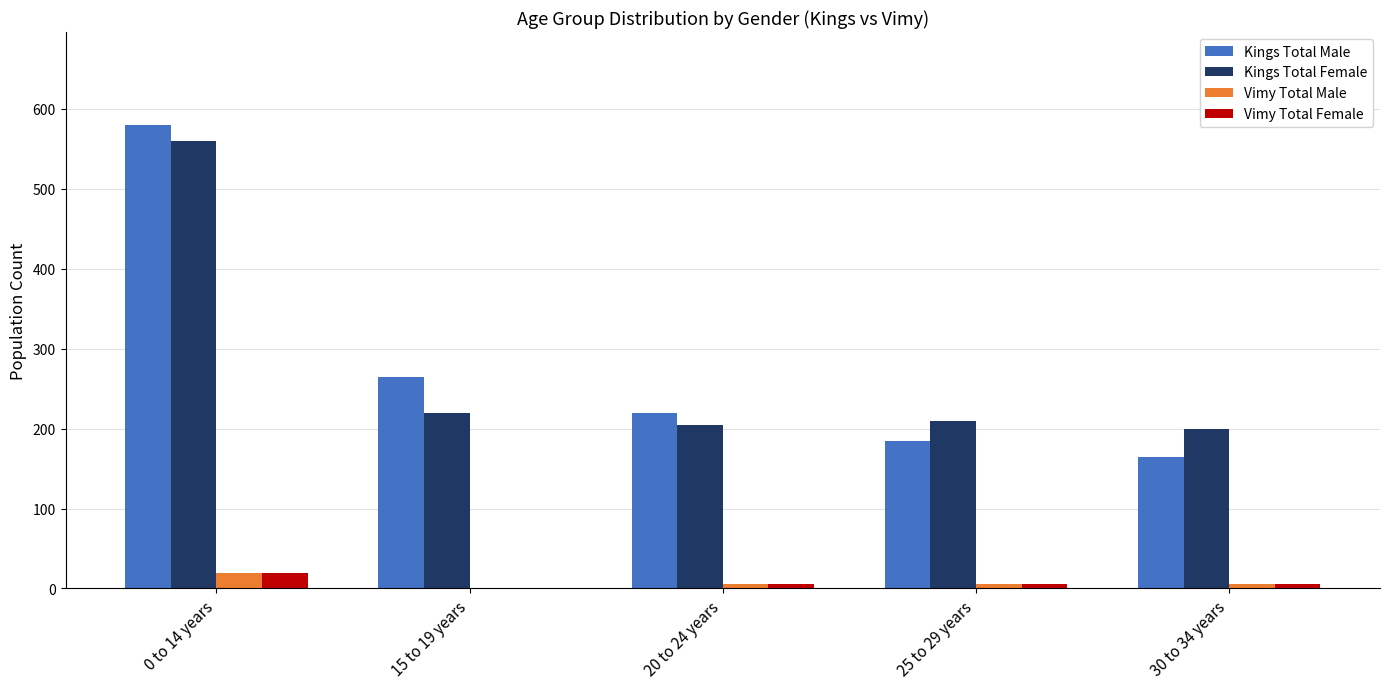

Reading left to right, extract all data points from this chart.

Kings Total Male: 0 to 14 years=580	15 to 19 years=265	20 to 24 years=220	25 to 29 years=185	30 to 34 years=165
Kings Total Female: 0 to 14 years=560	15 to 19 years=220	20 to 24 years=205	25 to 29 years=210	30 to 34 years=200
Vimy Total Male: 0 to 14 years=20	15 to 19 years=0	20 to 24 years=5	25 to 29 years=5	30 to 34 years=5
Vimy Total Female: 0 to 14 years=20	15 to 19 years=0	20 to 24 years=5	25 to 29 years=5	30 to 34 years=5